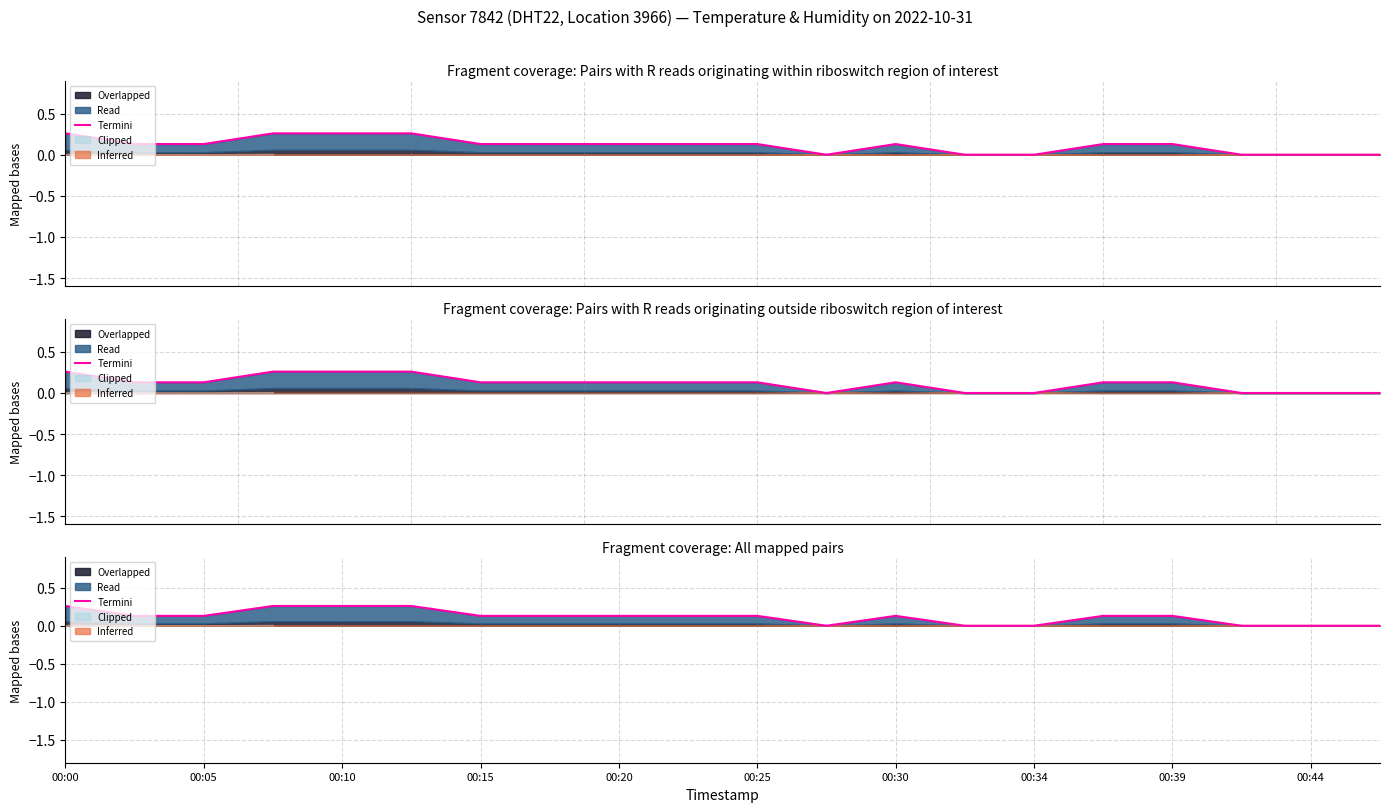

True or false: there are more than 1 points higher than both neighbors.

False